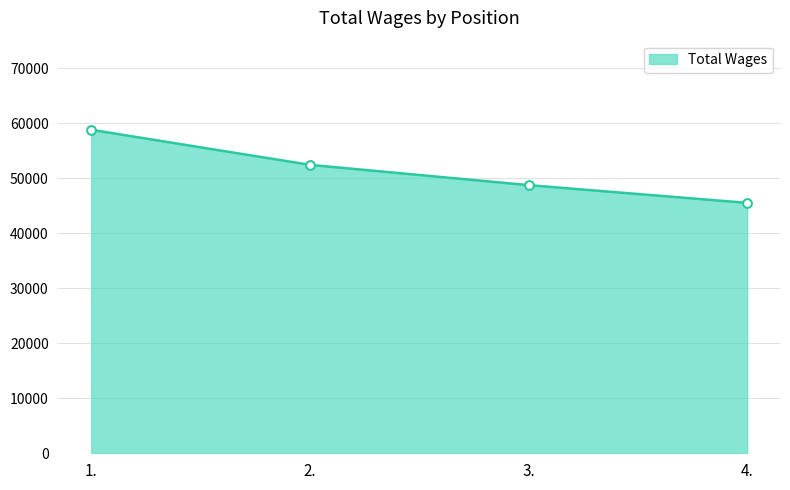

Between 3. and 4., which is larger?

3.